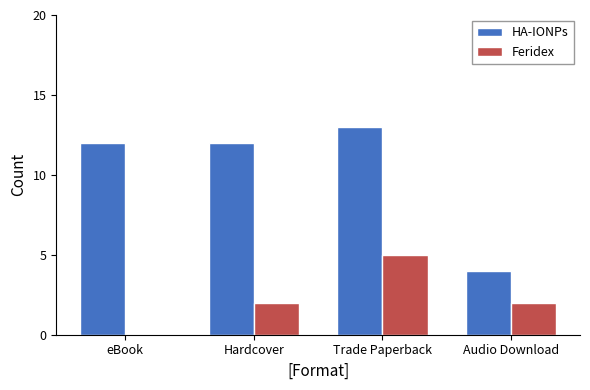

Does the chart contain stacked bars?

No